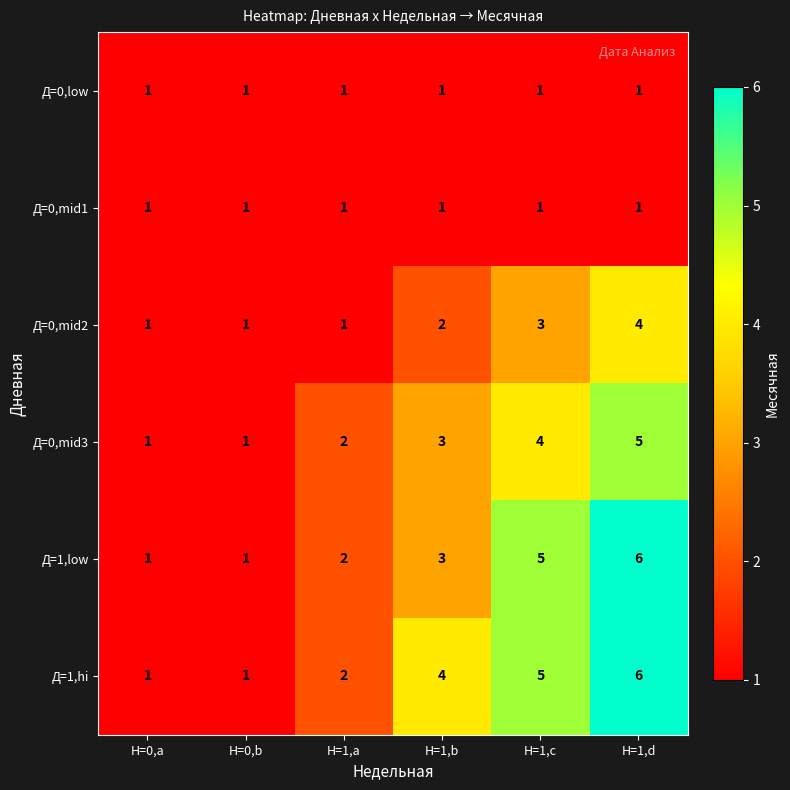

What is the difference between the second highest and minimum values in the Д=1,hi series?

4